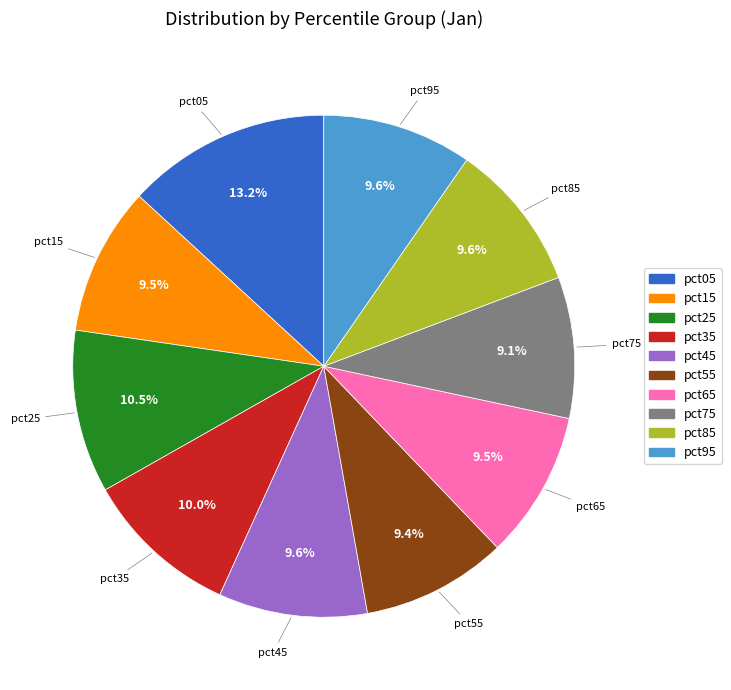

What is the ratio of the value at pct25 to the value at pct55?

1.1